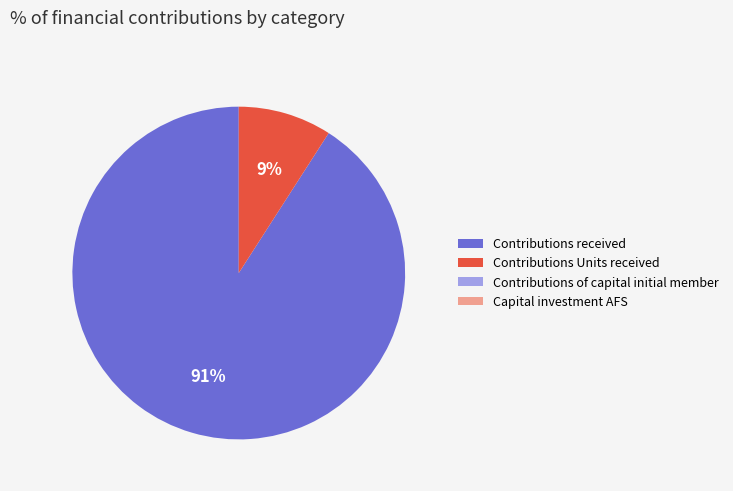

To the nearest percent, what is the average slice percentage?

25%